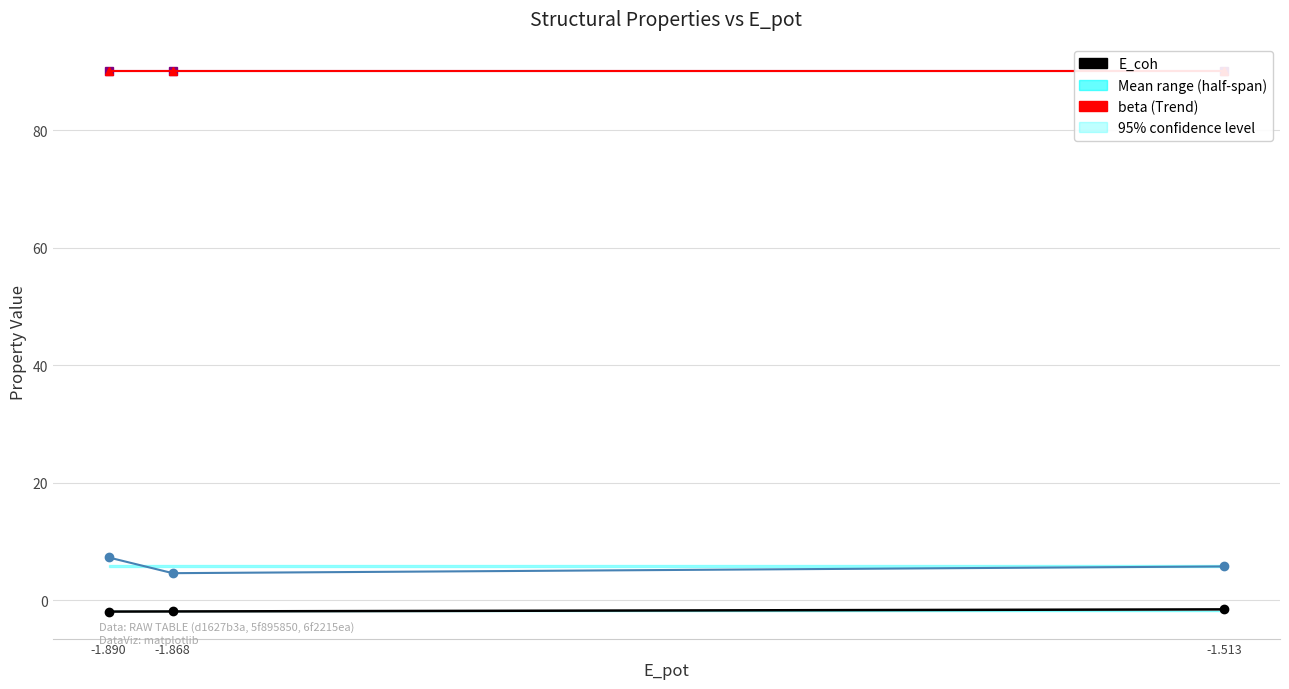

Is this an area chart (filled region under the line)?

No